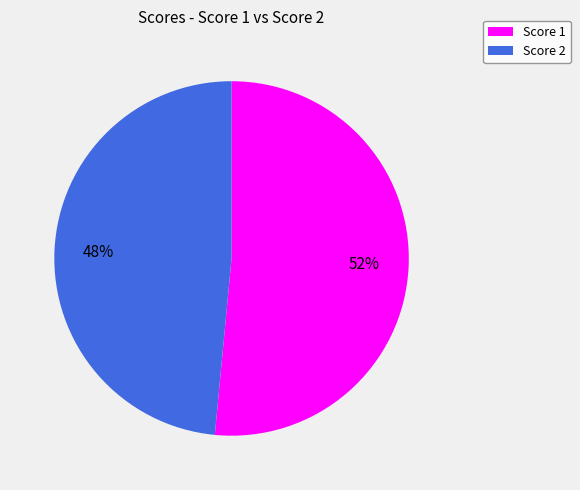

Which slice is the largest?

Score 1